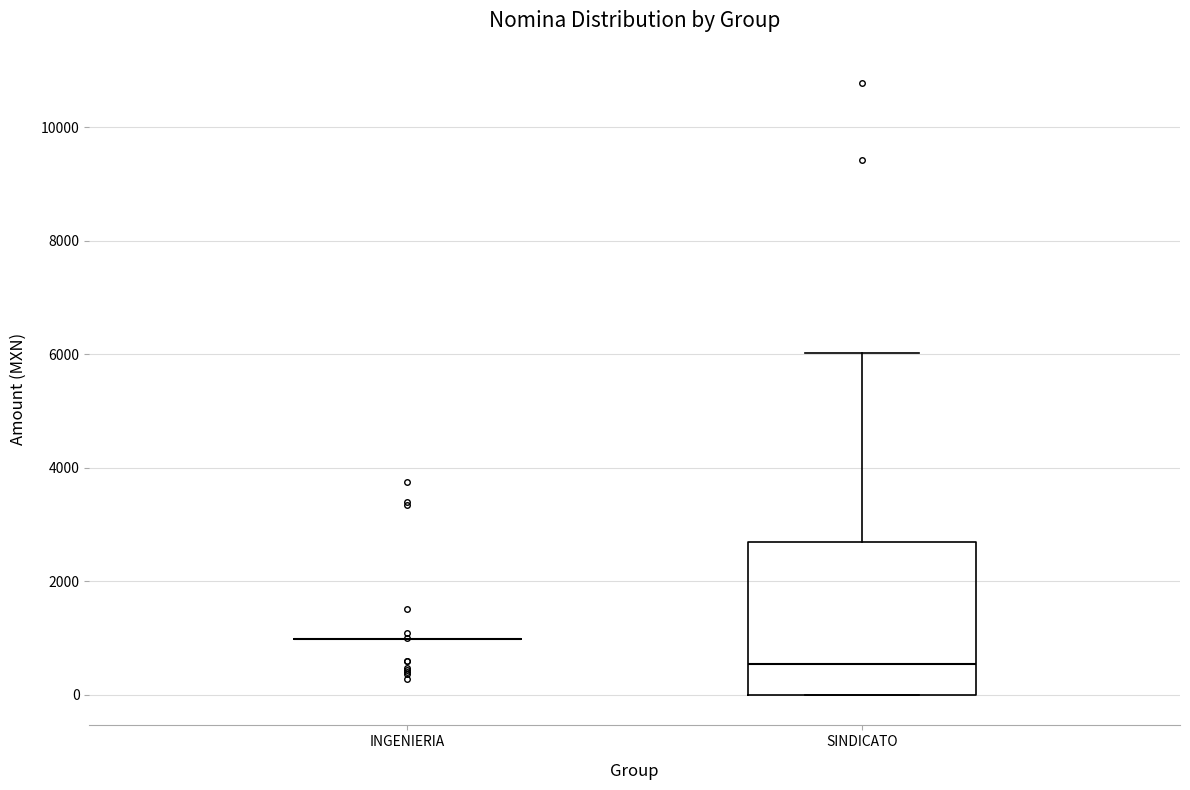

Reading left to right, read every box against the y-axis: the position of its median line, the range the box covers, and the ends of its whiskers. The values are not printed on the chart, so give them approximately, as read against the axis.

INGENIERIA: box collapsed to a line at 1000, whiskers 1000 to 1000
SINDICATO: median 600, box 0 to 2600, whiskers 0 to 6000